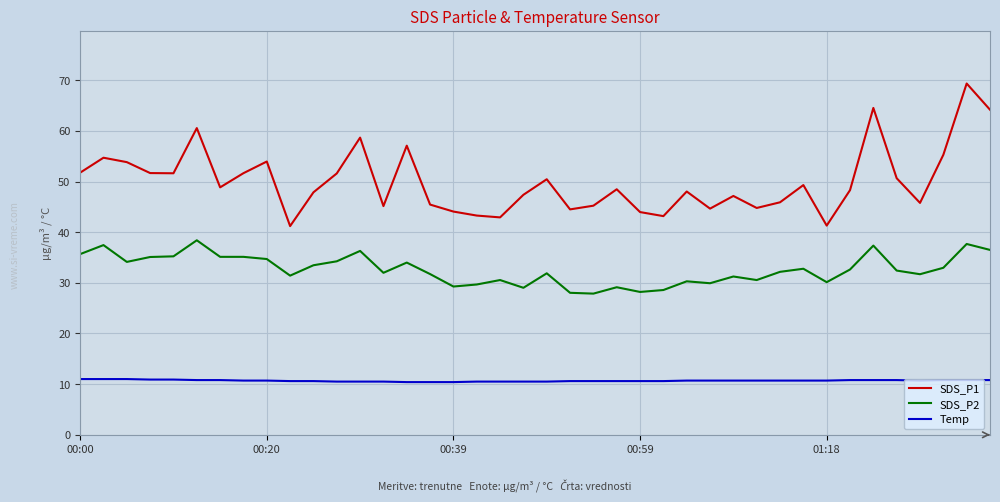

What is the average value of the Temp series?

10.7